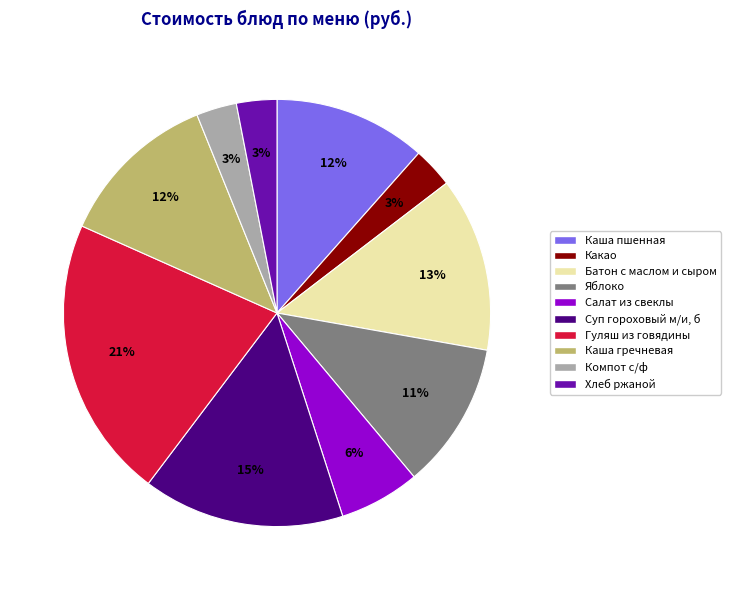

Is the sum of Гуляш из говядины and Хлеб ржаной greater than half?

No